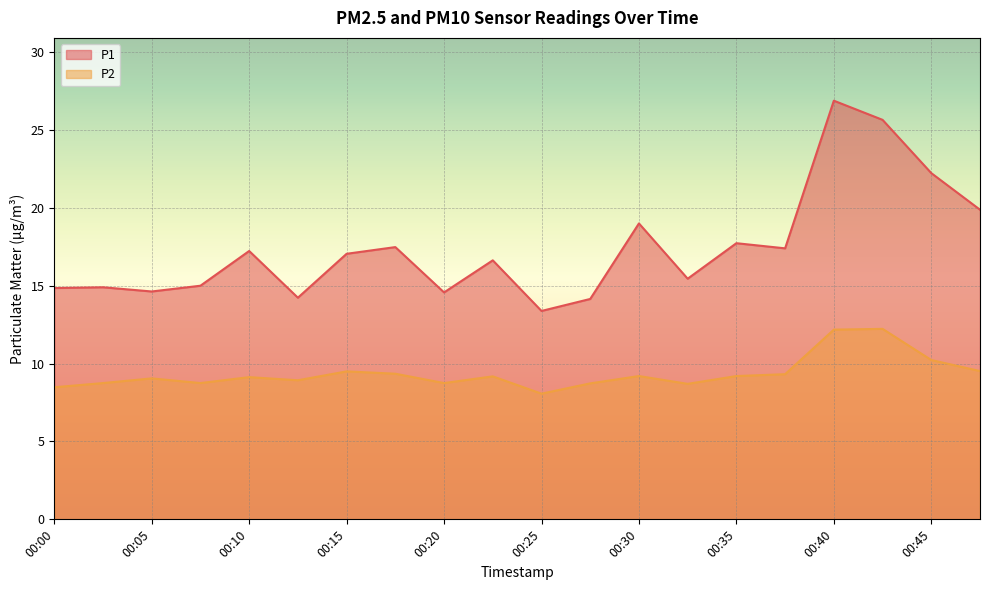

Which series has the largest total across all categories?

P1